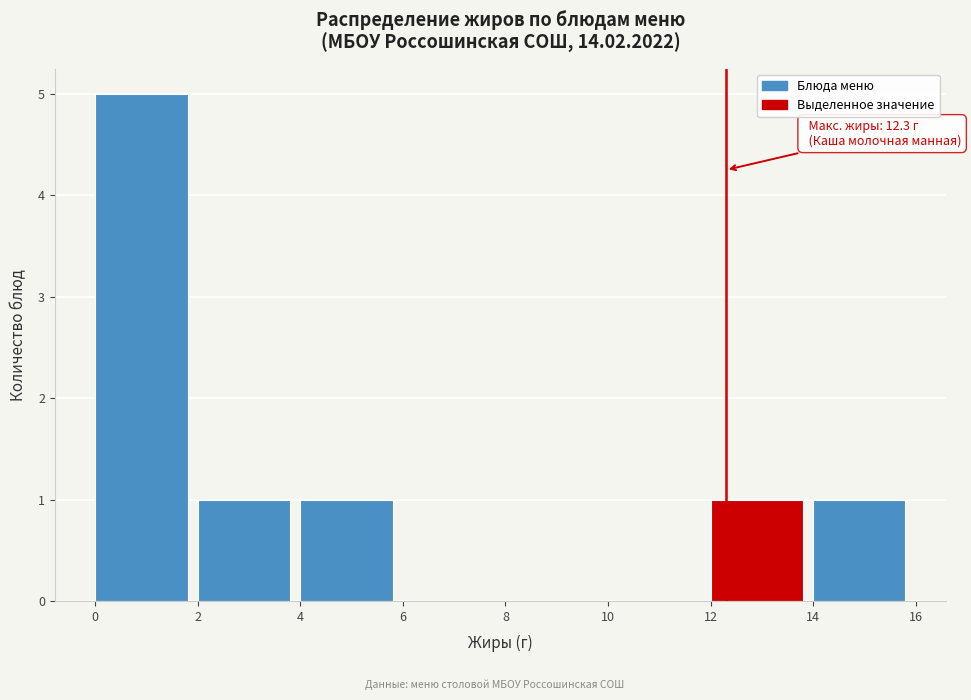

Over which range of the x-axis is the bar tallest?

0 to 2